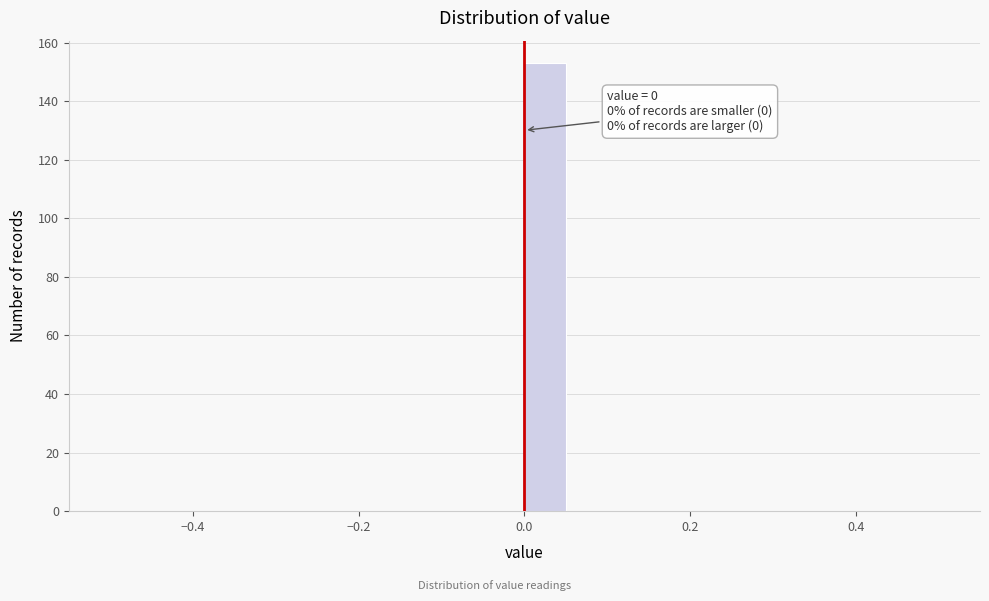

Read against the x-axis, roughly where is the centre of the tallest bar?

0.02